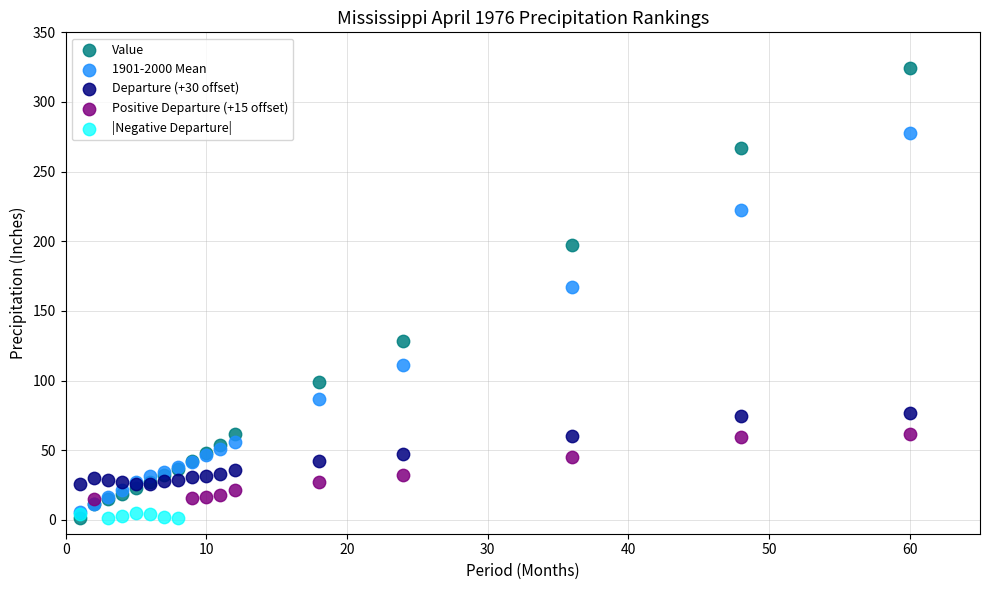

Which series reaches the maximum Y coordinate?

Value